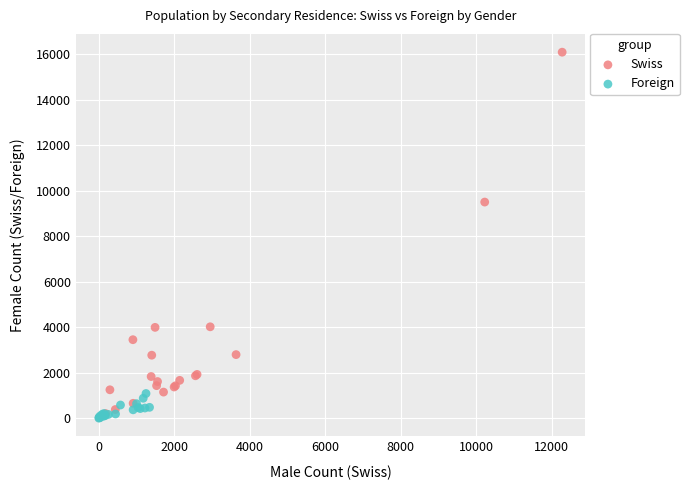

What are all the series names shown in the legend?

Swiss, Foreign